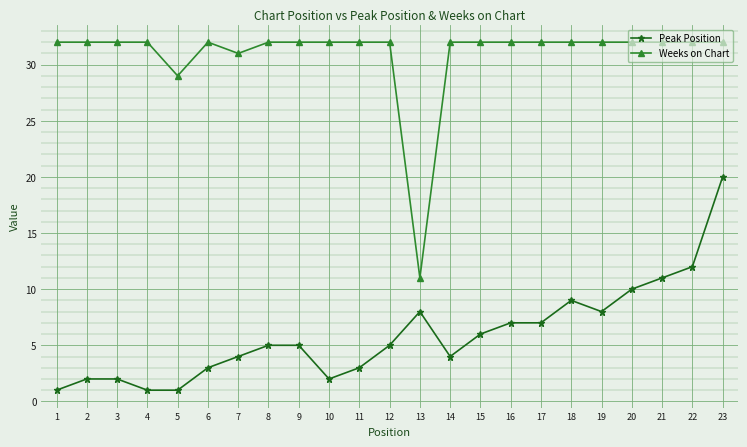

The Weeks on Chart series shows 32 at 10. True or false?

True